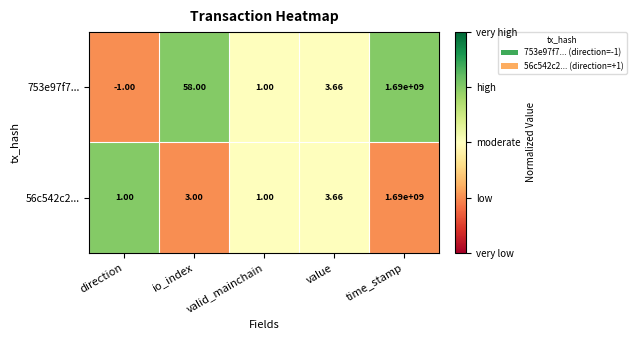

How many values in the 753e97f7... series exceed 3?

3